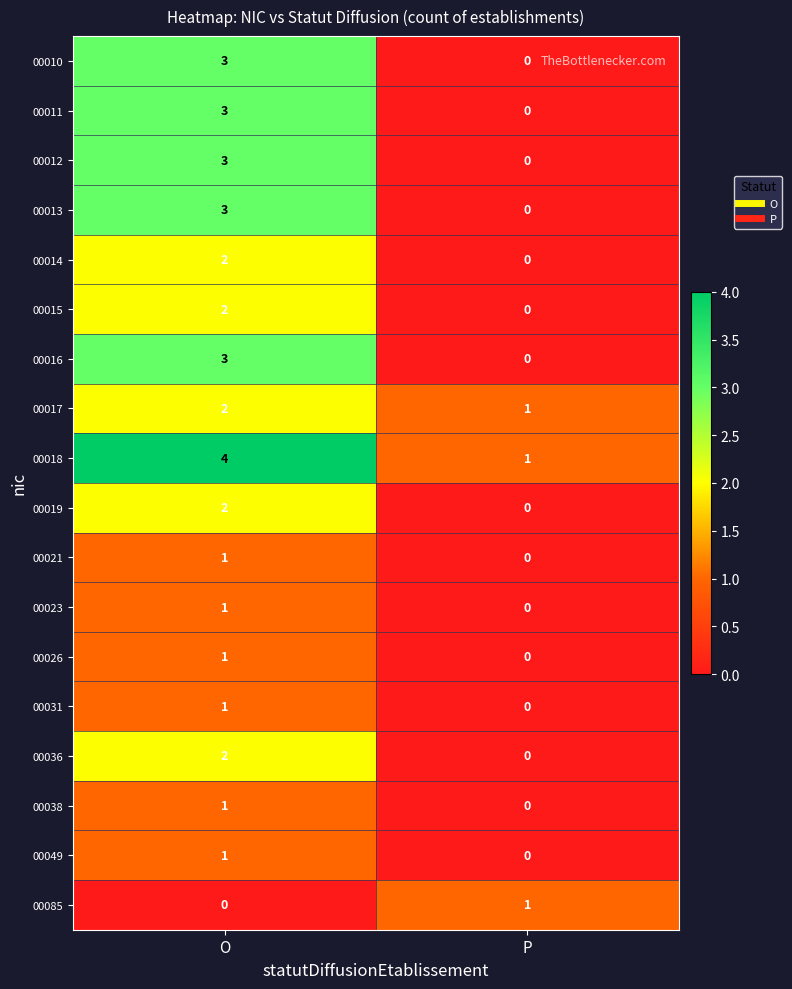

Count the number of data series in this chart.

18